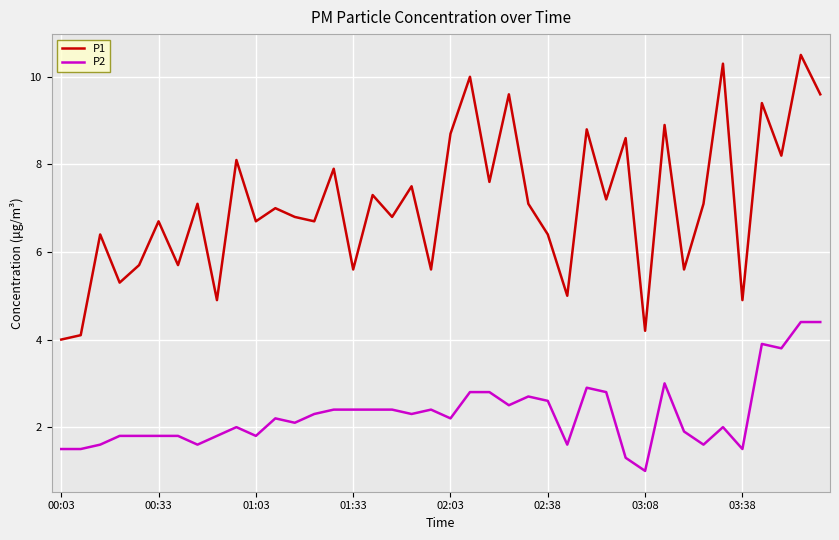

List the series in order of their overall mean, highest first.

P1, P2